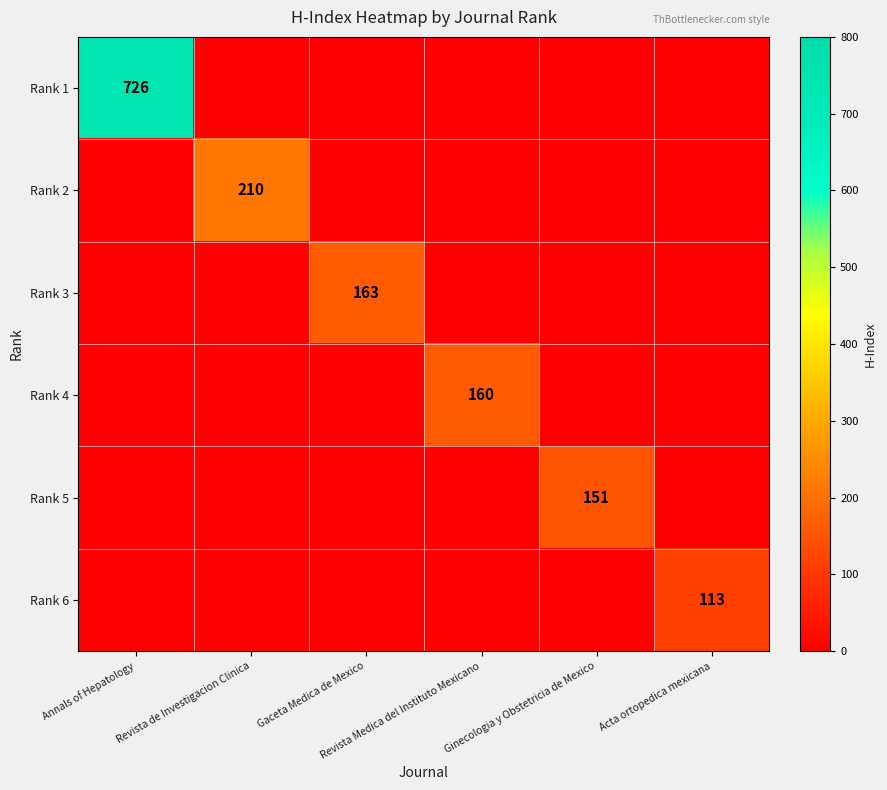

Is it true that Rank 4 equals 160 at Revista Medica del Instituto Mexicano?

True